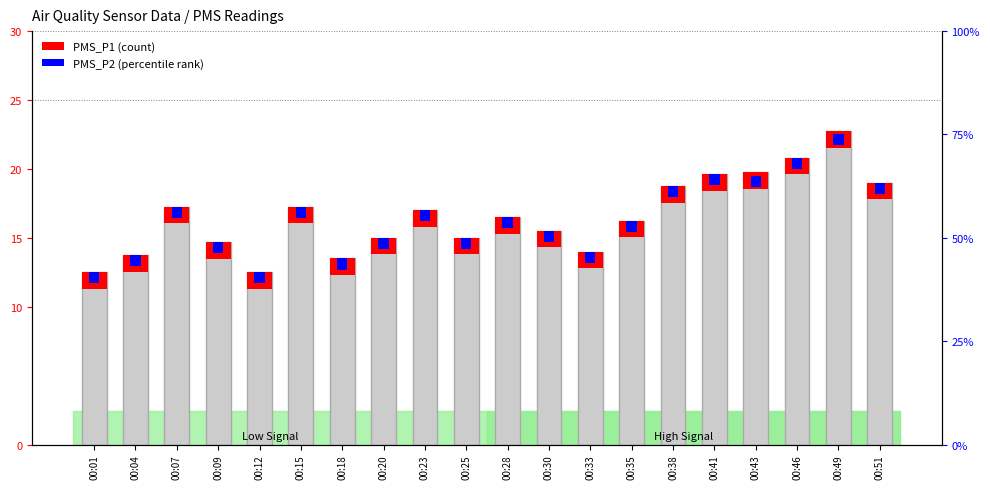

At which category does the chart reach its minimum across all series?

00:01